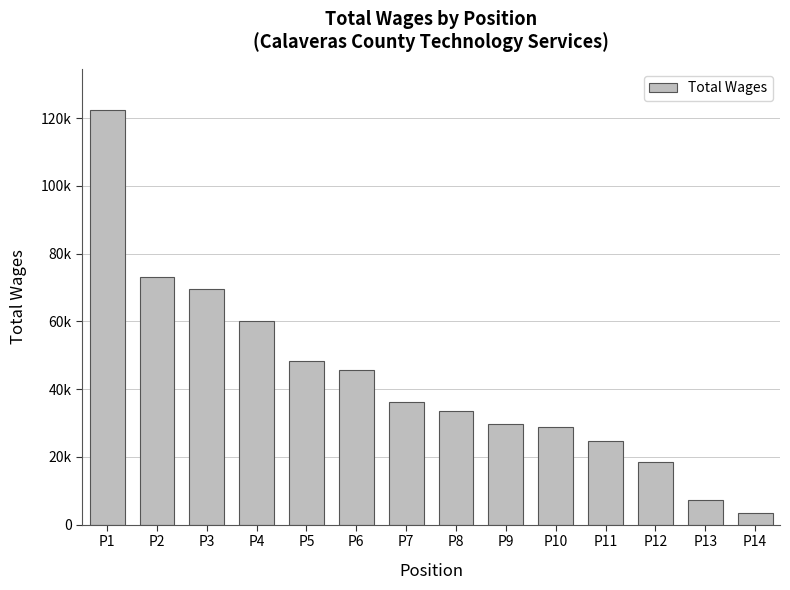

What is the value of the 2nd bar from the left?

73056